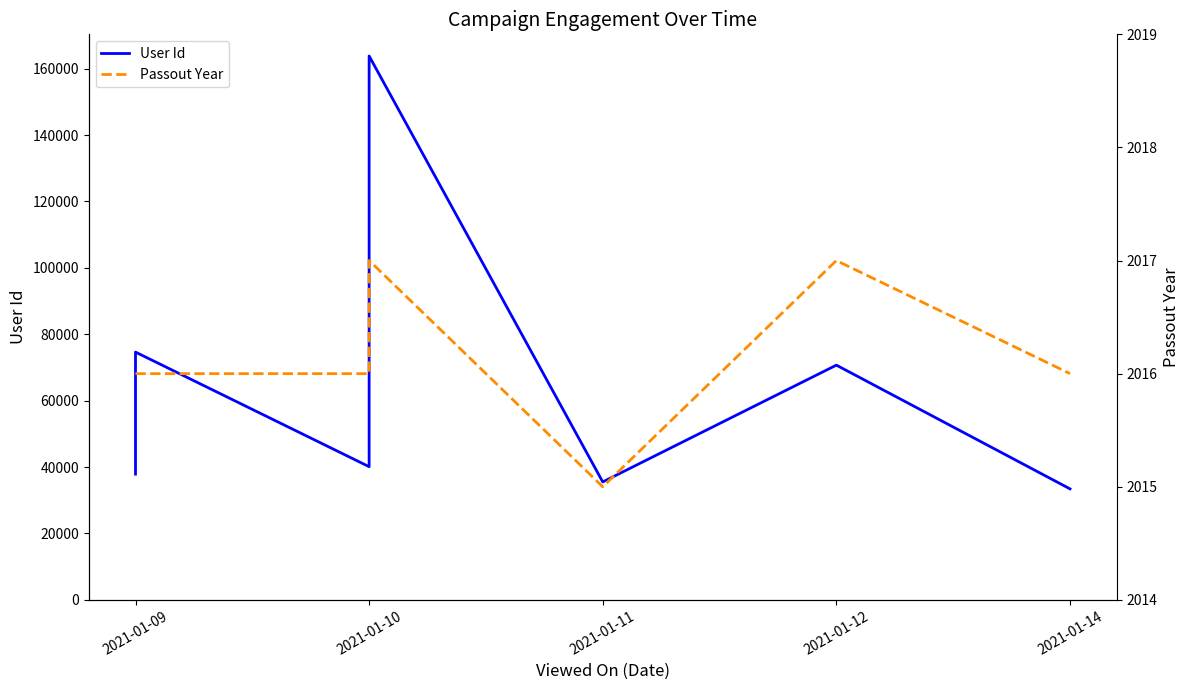

True or false: User Id and Passout Year cross at least once.

False